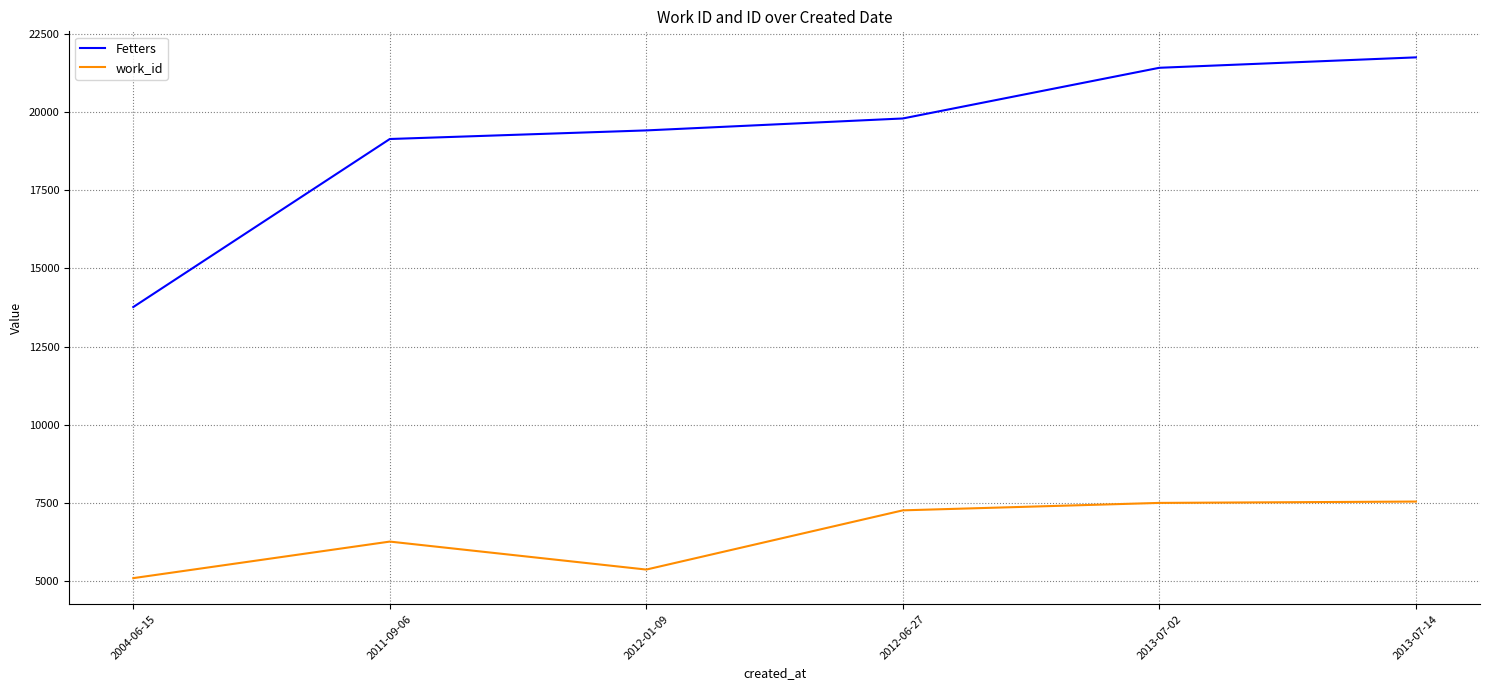

List the series in order of their peak value, lowest first.

work_id, Fetters